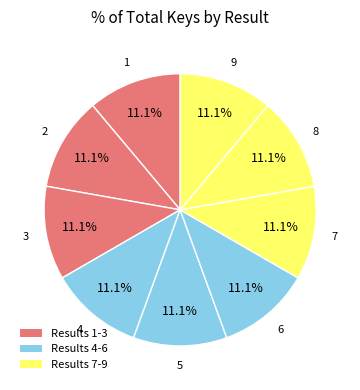

Count the number of slices in the pie.

9